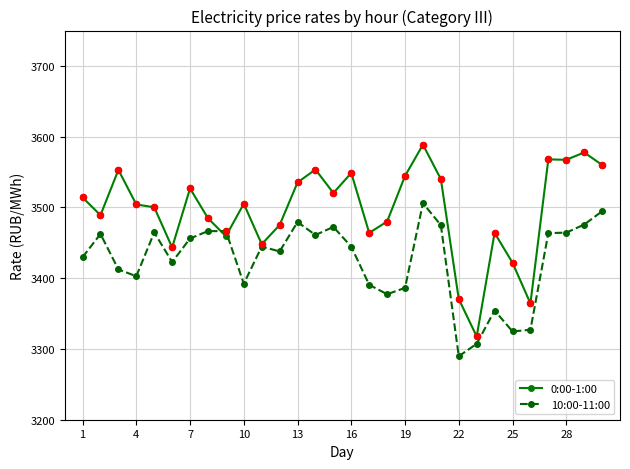

Which series has the widest spread of values?

0:00-1:00